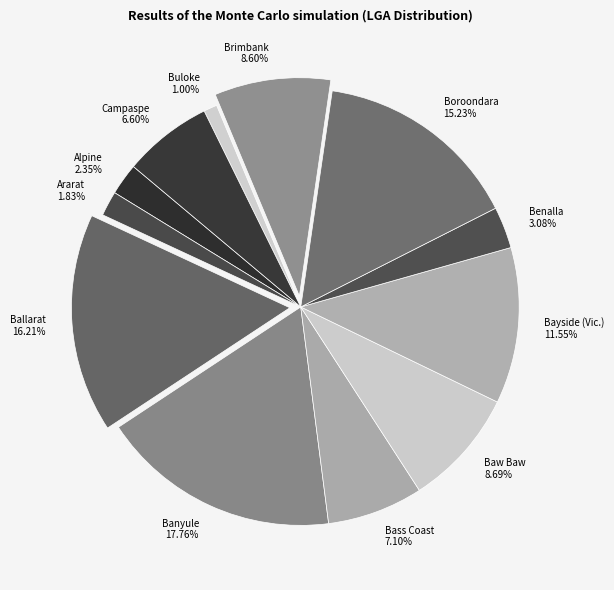

Approximately how many times larger is the value at Campaspe compared to Bayside (Vic.)?

0.6